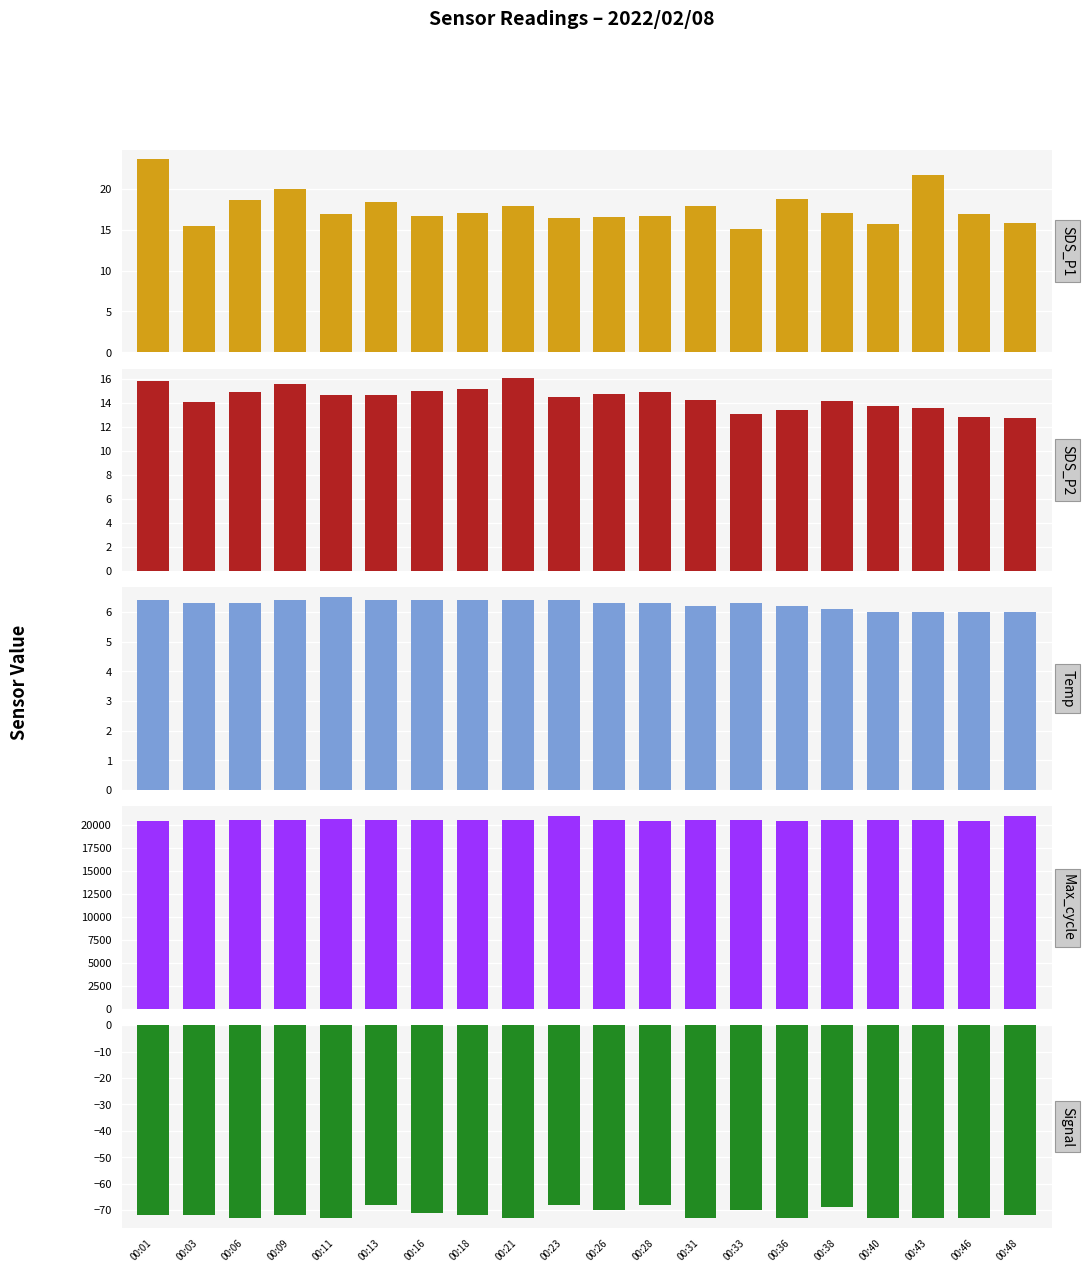

At which category does the chart reach its minimum across all series?

00:06